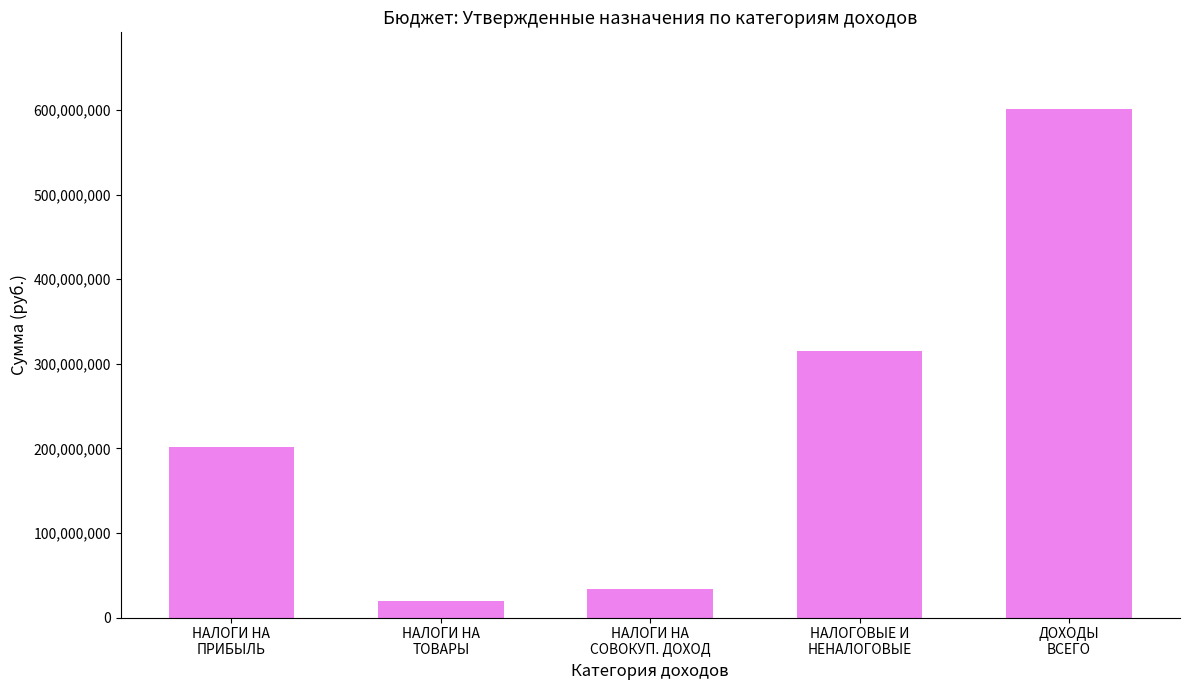

What is the change in value from НАЛОГИ НА
СОВОКУП. ДОХОД to ДОХОДЫ
ВСЕГО?

+567570374.0